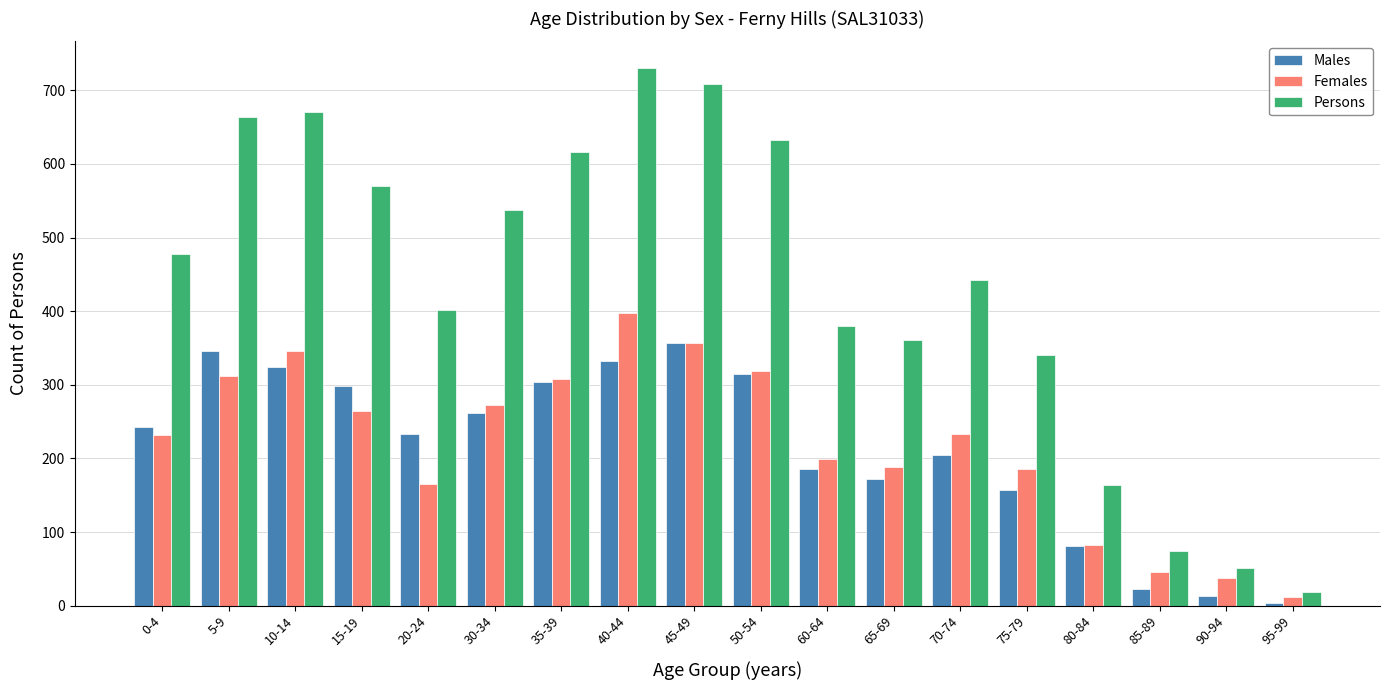

What is the difference between the maximum and second lowest values in the Persons series?

679